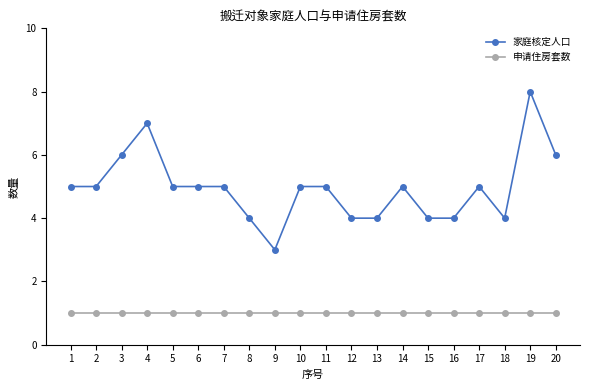

True or false: 申请住房套数 and 家庭核定人口 cross at least once.

False